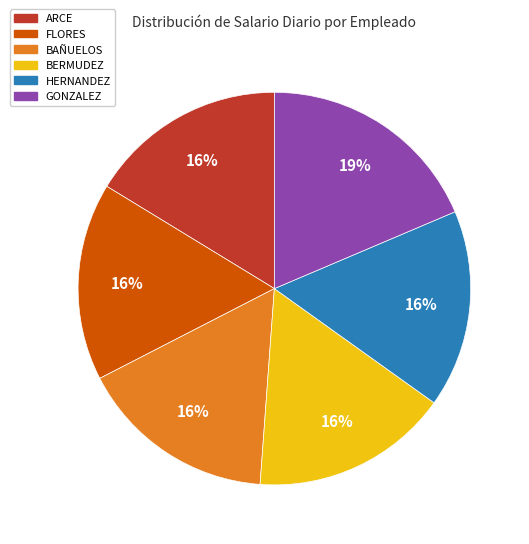

Approximately how many times larger is the value at FLORES compared to BERMUDEZ?

1.0